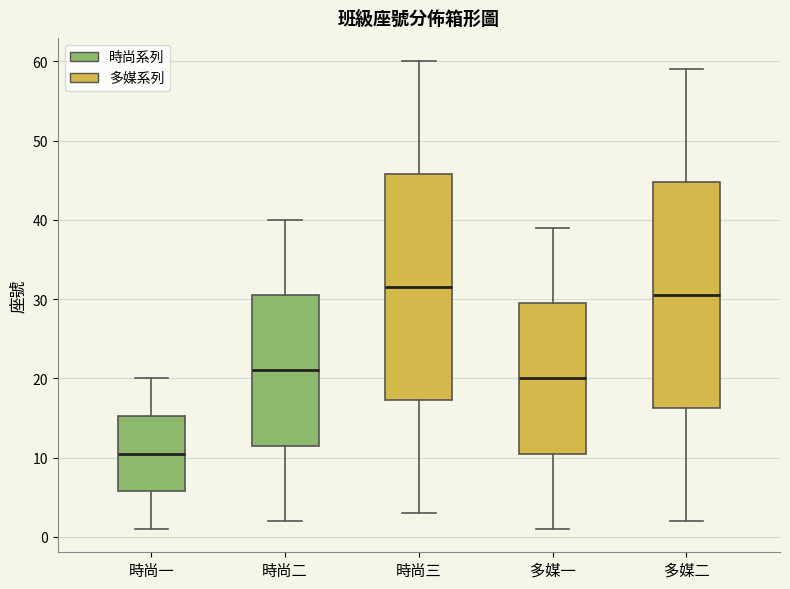

Reading left to right, read every box against the y-axis: the position of its median line, the range the box covers, and the ends of its whiskers. The values are not printed on the chart, so give them approximately, as read against the axis.

時尚一: median 11, box 6 to 15, whiskers 1 to 20
時尚二: median 21, box 12 to 31, whiskers 2 to 40
時尚三: median 32, box 17 to 46, whiskers 3 to 60
多媒一: median 20, box 11 to 30, whiskers 1 to 39
多媒二: median 31, box 16 to 45, whiskers 2 to 59